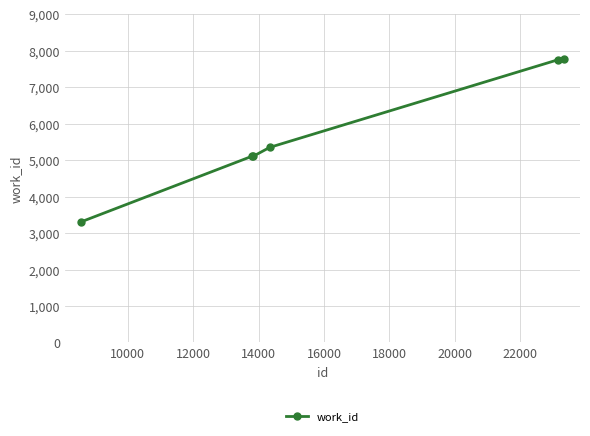

Count the number of data series in this chart.

1